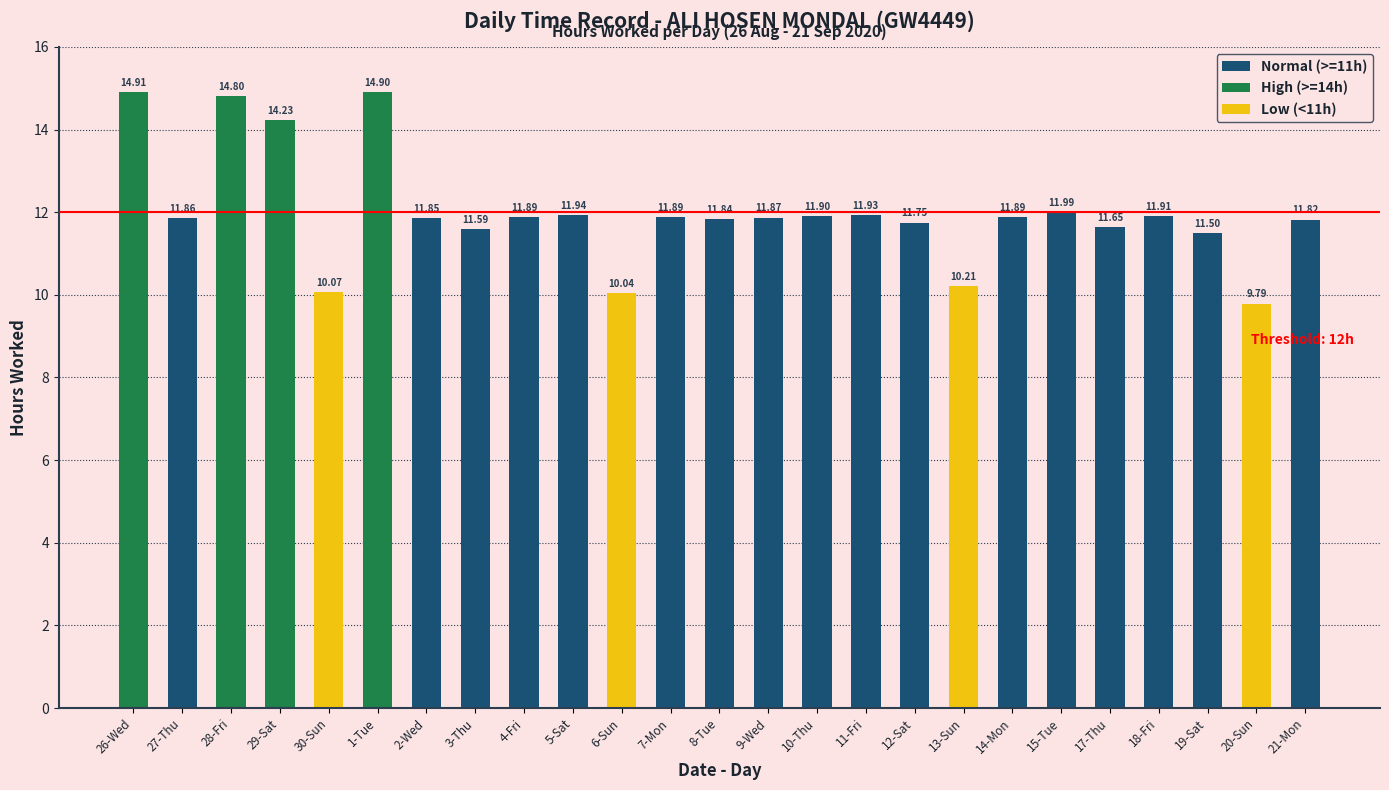

What is the value of the 15th bar from the left?

11.9